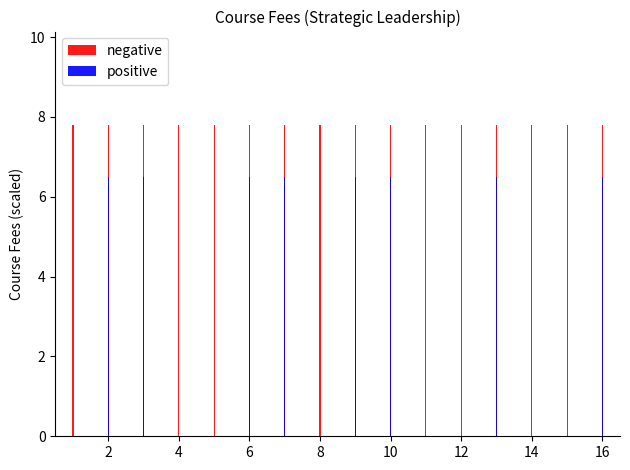

At how many categories does at least one series exceed 6?

16